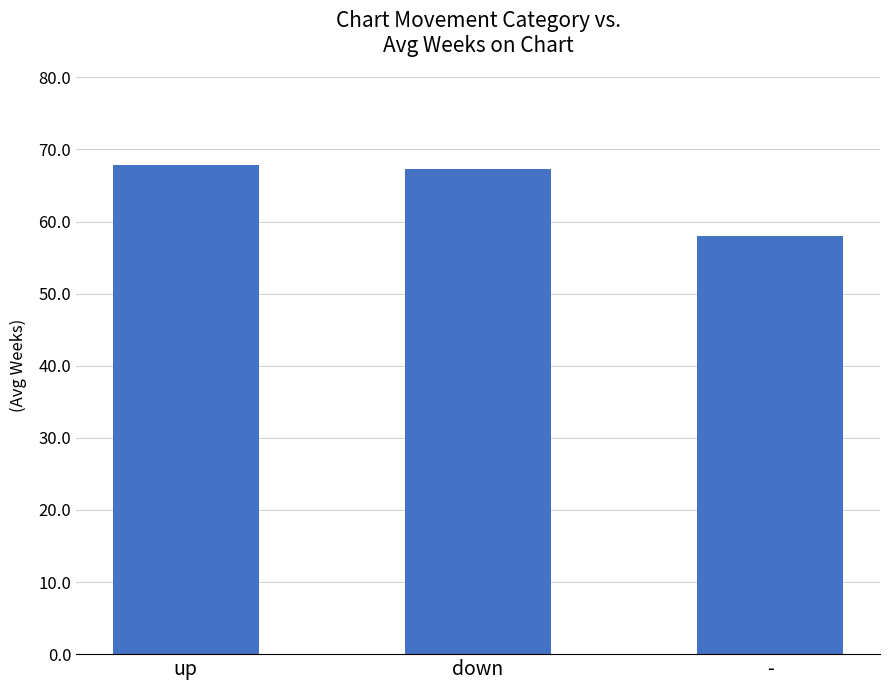

List the labels in order of value, largest first.

up, down, -